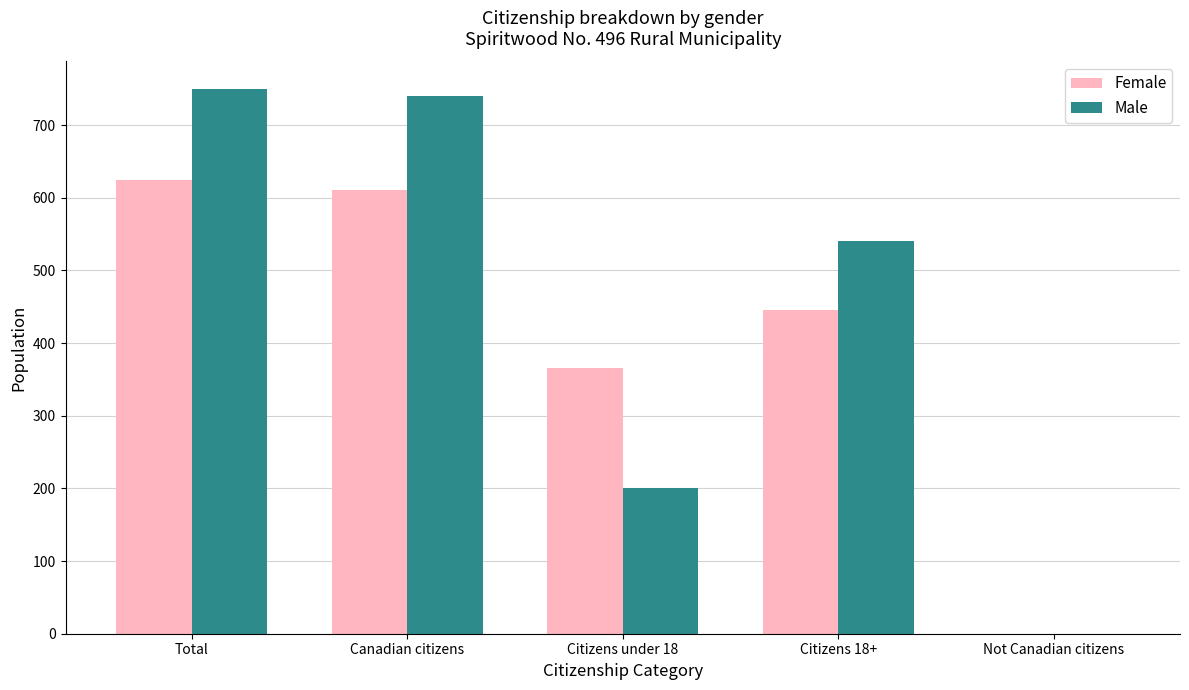

At which label does Female first exceed 445?

Total